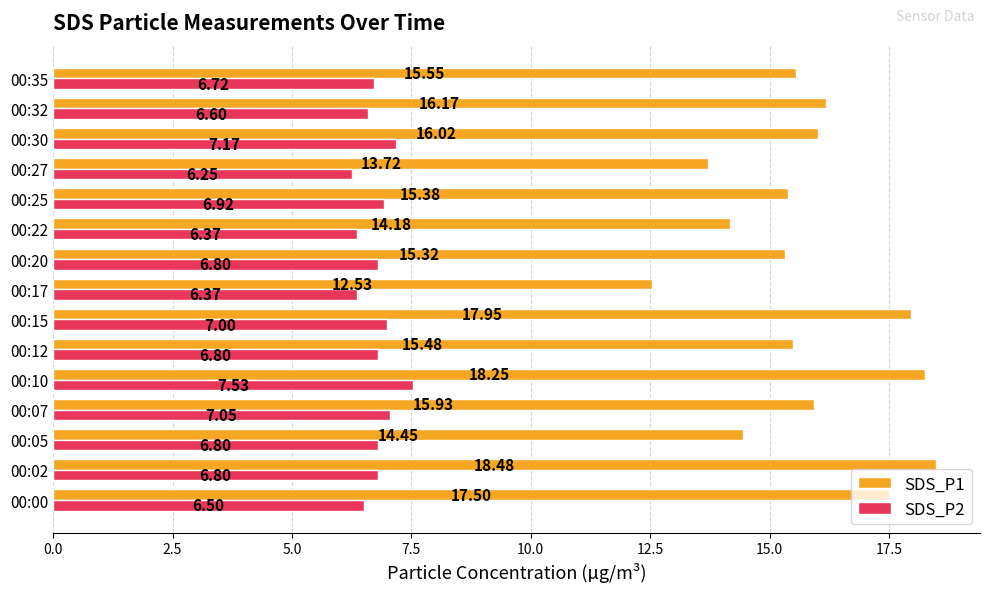

At which label is SDS_P1 closest to 15?

00:20